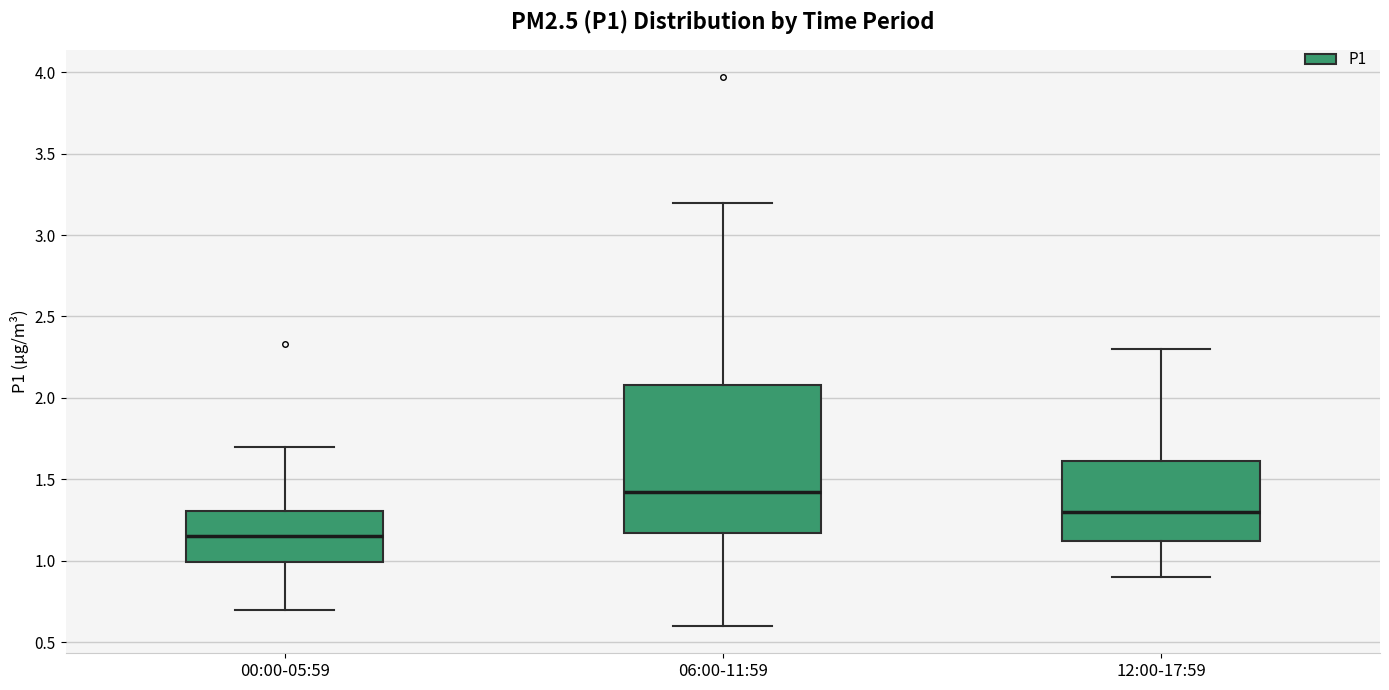

Which box is the tallest, from its lower edge to its upper edge?

06:00-11:59